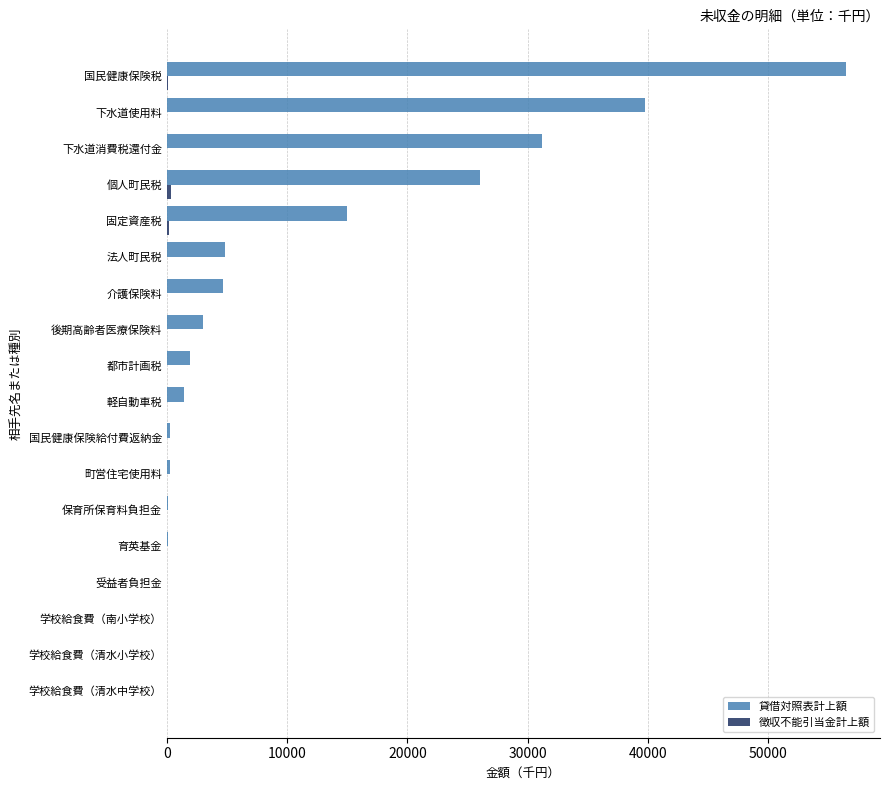

What is the greatest value displayed?

56495